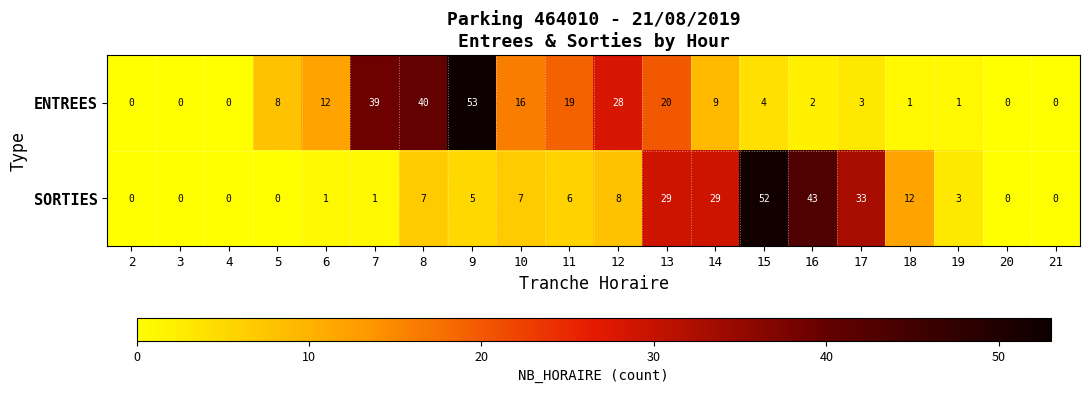

At which label does SORTIES first exceed 6?

8